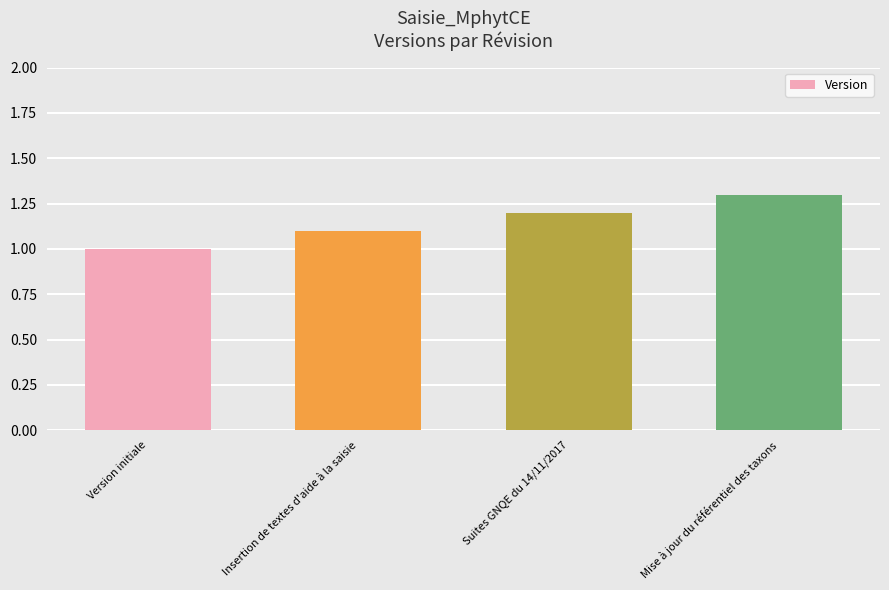

What is the sum of the values at Mise à jour du référentiel des taxons and Suites GNQE du 14/11/2017?

2.5